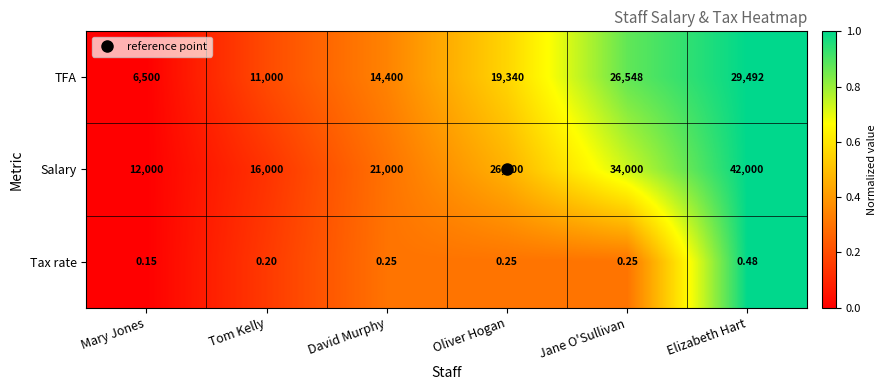

Which series has the largest range (max minus min)?

Salary